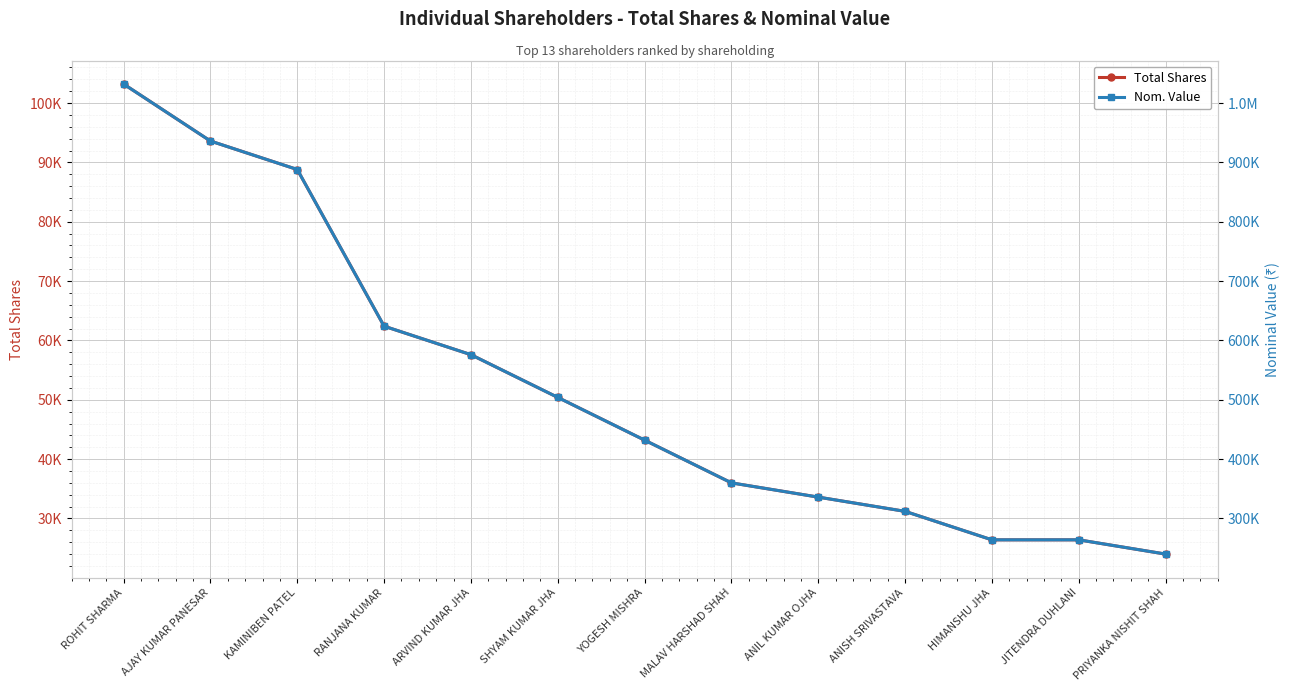

At which category is the sum across all series the highest?

ROHIT SHARMA